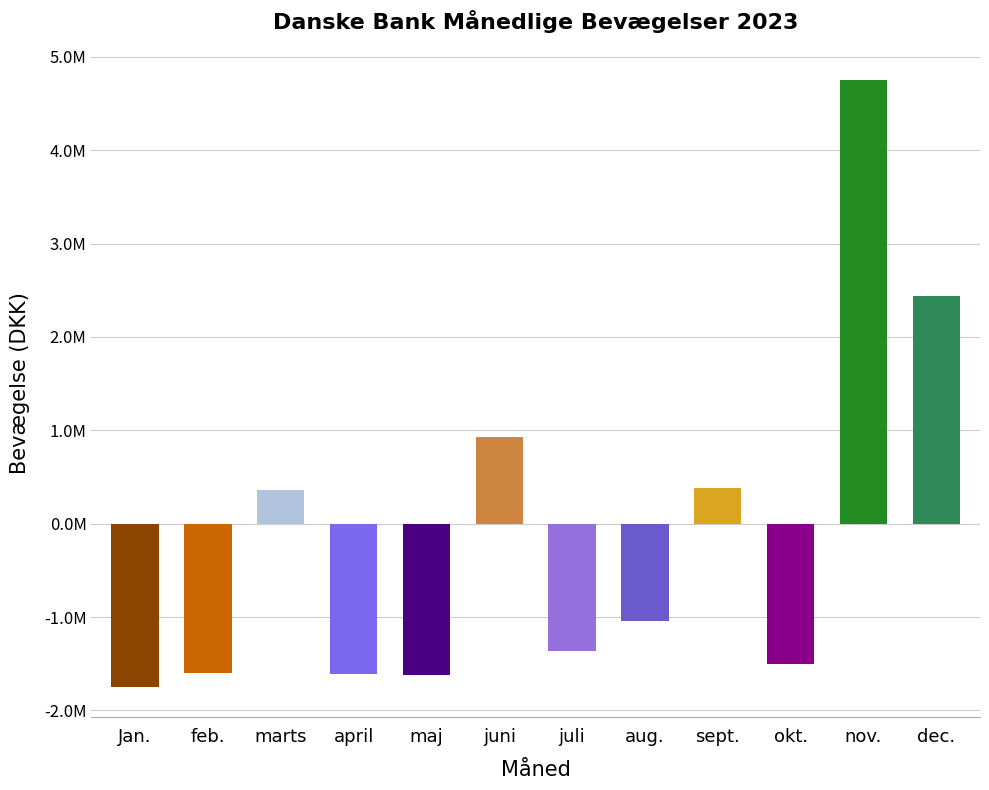

Which has a higher value, juni or sept.?

juni